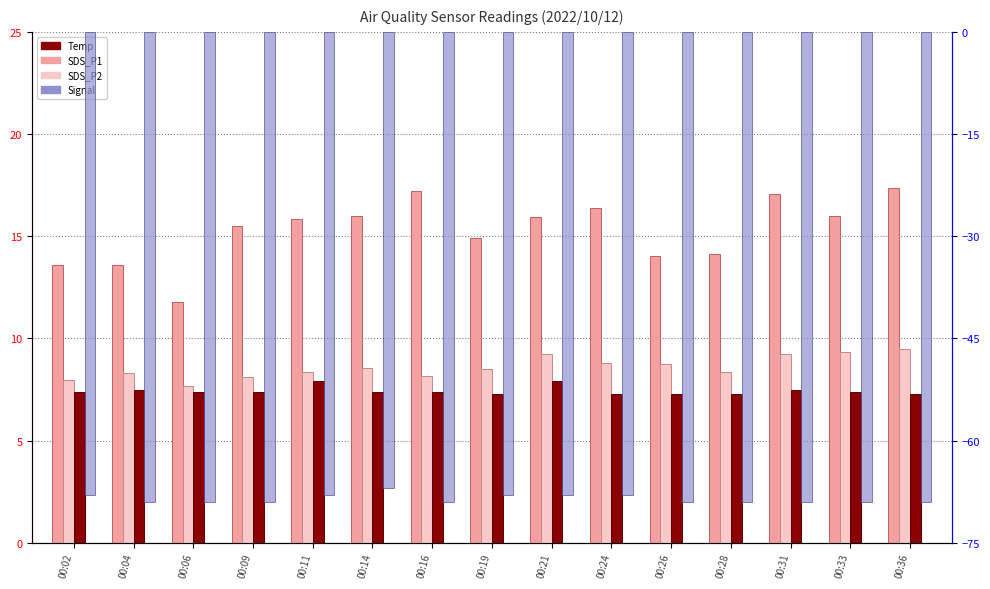

Are the bars grouped side by side (vs. stacked)?

Yes